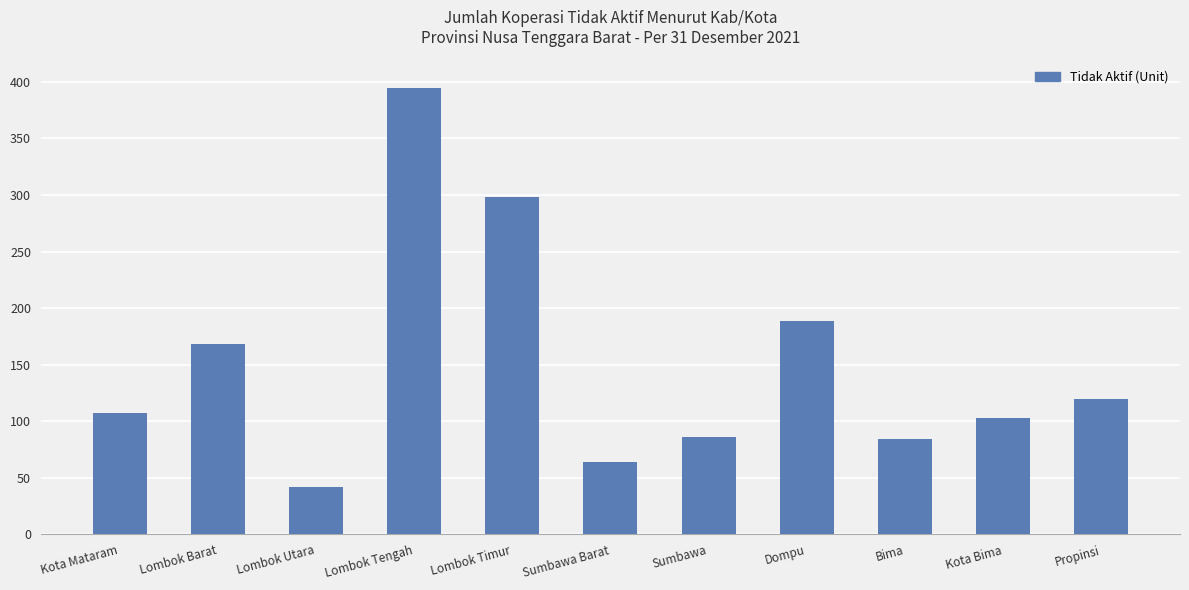

The chart shows a value of 298 at Lombok Timur. True or false?

True